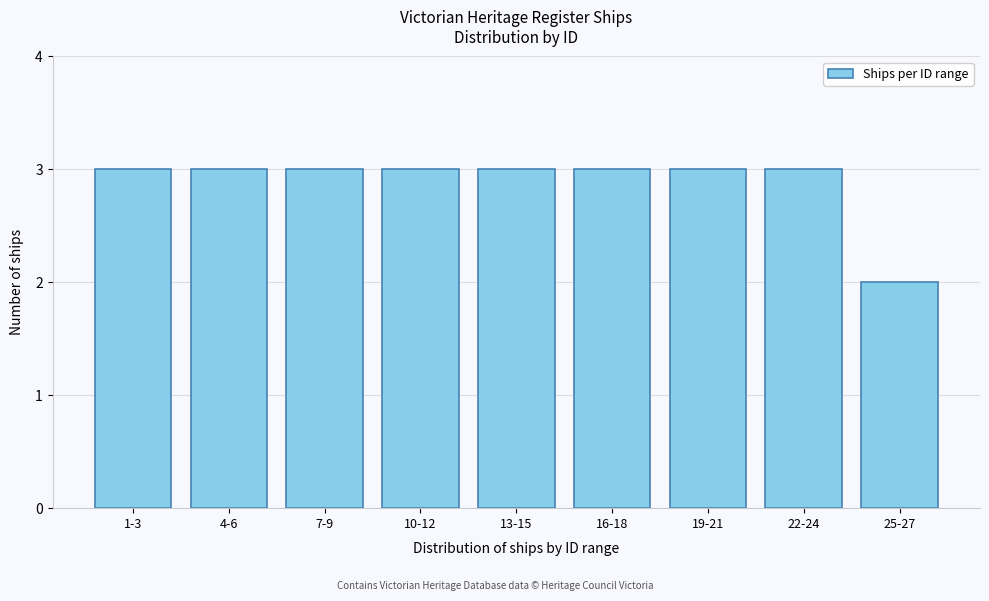

Reading right to left, transcribe all the data shown in this chart.

2	3	3	3	3	3	3	3	3